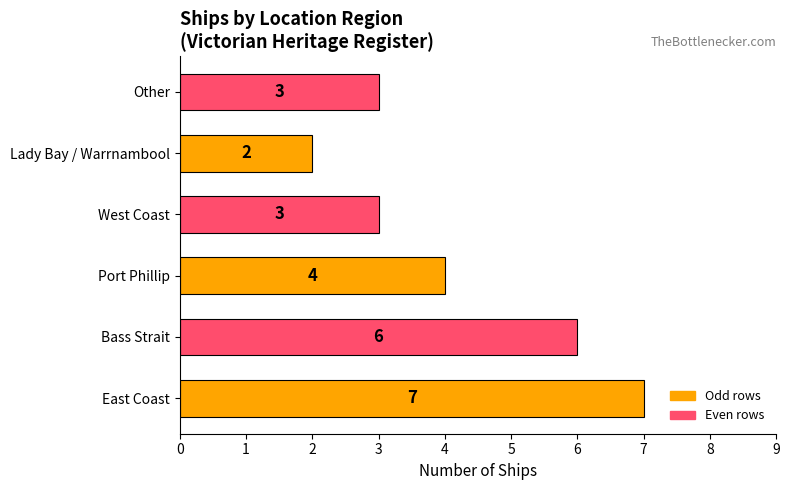

What is the change in value from East Coast to Lady Bay / Warrnambool?

-5